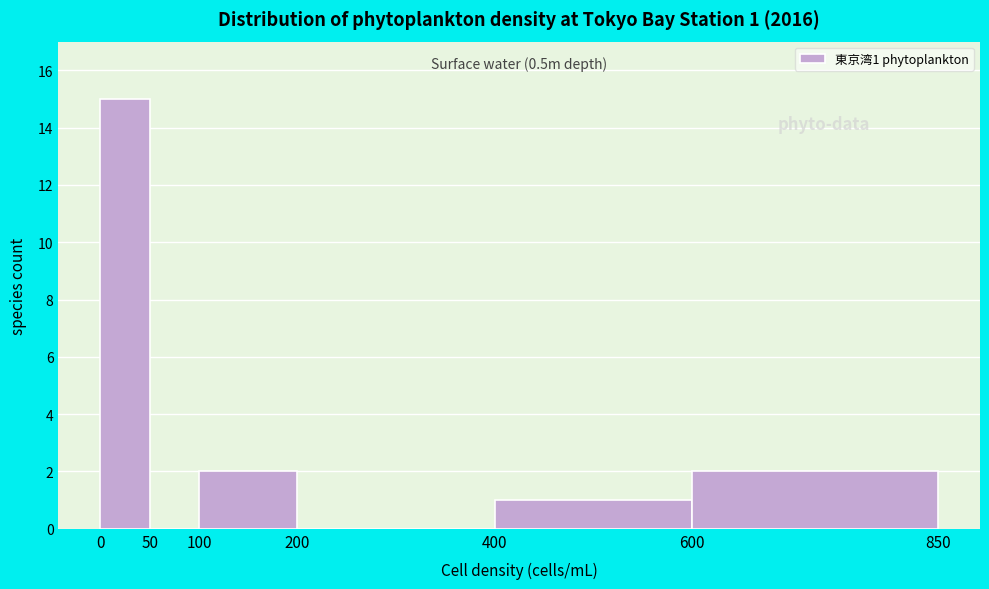

Over which range of the x-axis is the bar tallest?

0 to 50